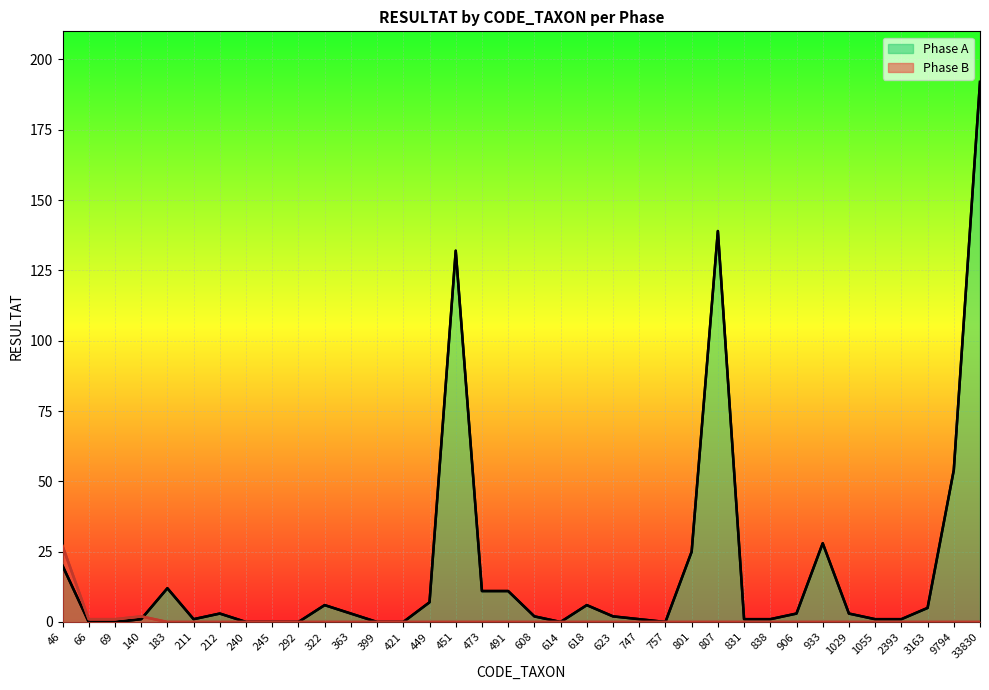

Reading left to right, what are all the values shown in this chart?

Phase A (line): 20	0	0	1	12	1	3	0	0	0	6	3	0	0	7	132	11	11	2	0	6	2	1	0	25	139	1	1	3	28	3	1	1	5	54	192
Phase B (line): 27	1	1	2	0	0	0	0	0	0	0	0	0	0	0	0	0	0	0	0	0	0	0	0	0	0	0	0	0	0	0	0	0	0	0	0